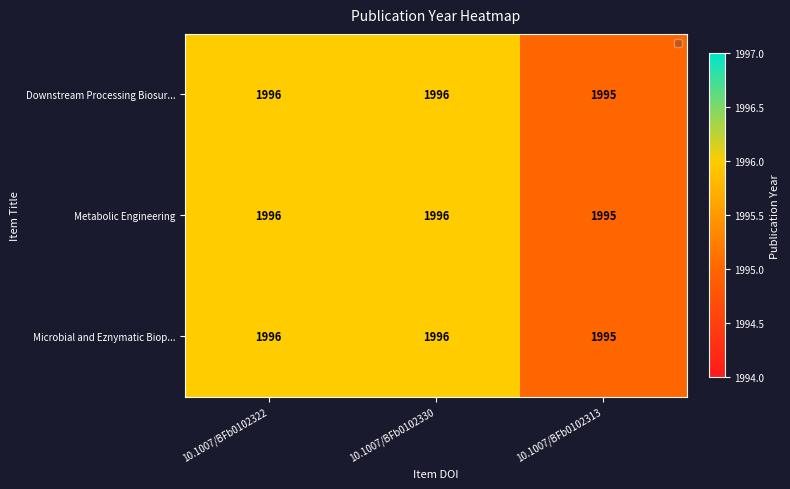

What is the total value across all series at 10.1007/BFb0102330?

5988